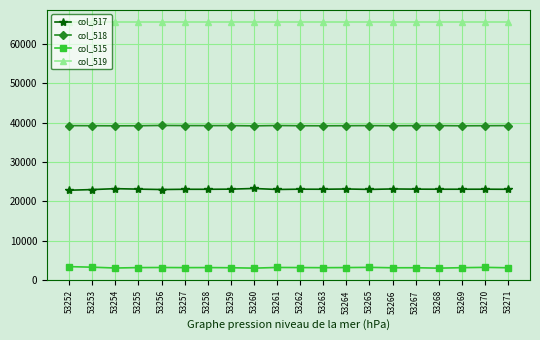

What are all the series names shown in the legend?

col_517, col_518, col_515, col_519